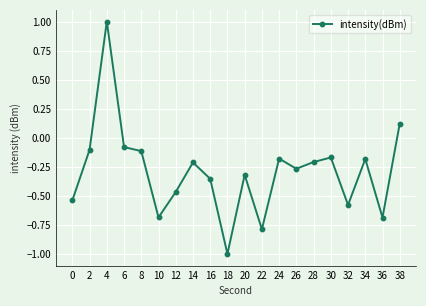

What is the value of the 12th point from the left?

-0.8